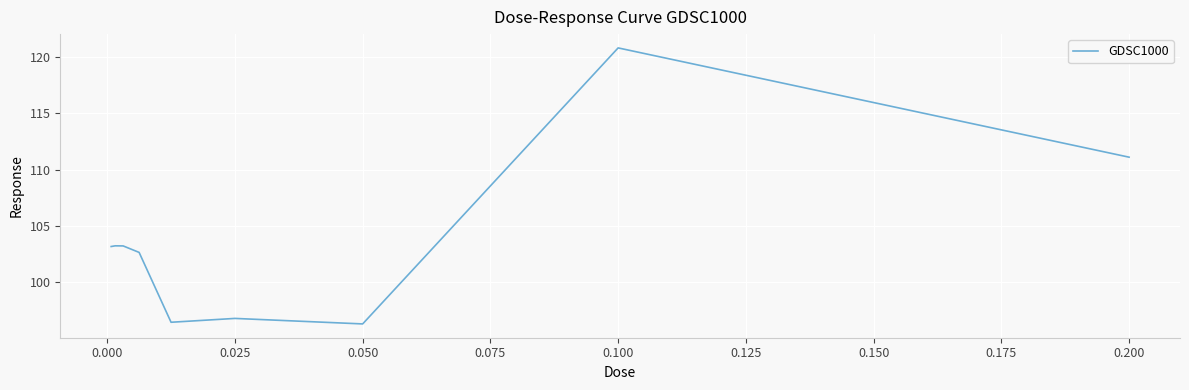

What is the maximum value shown in the chart?

120.8